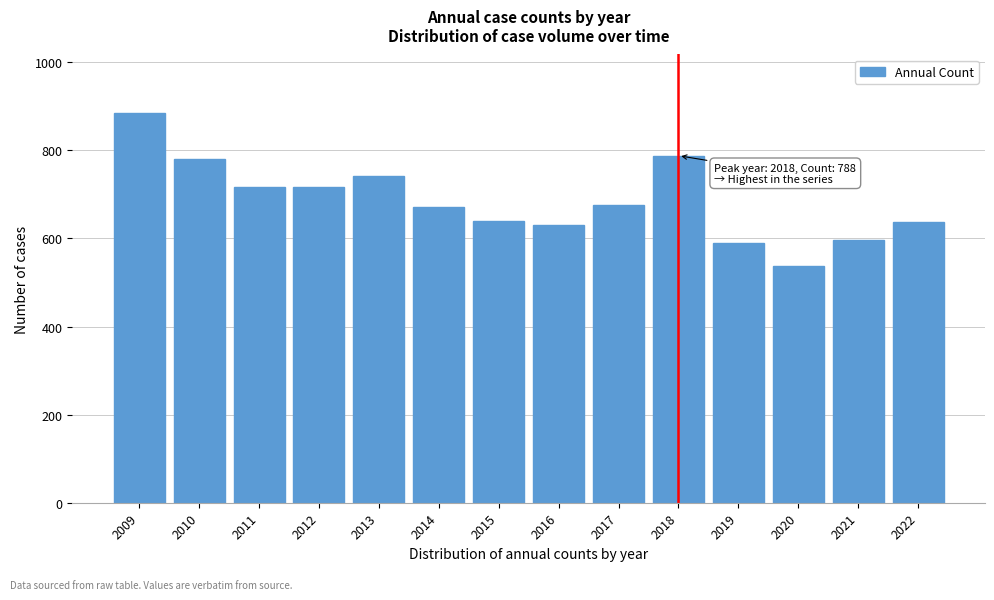

Which label corresponds to the largest value in the chart?

2009